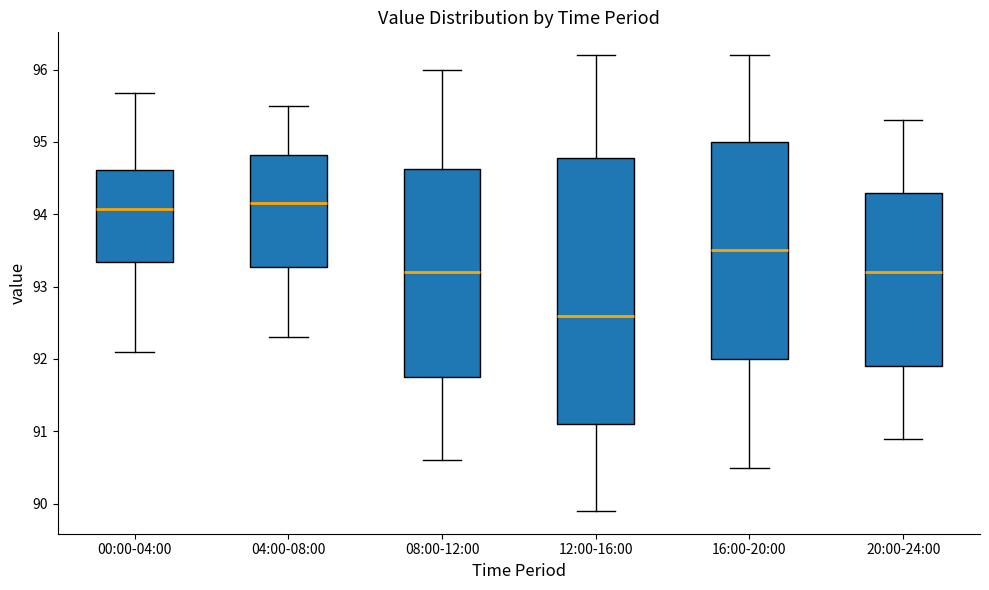

Reading left to right, read every box against the y-axis: the position of its median line, the range the box covers, and the ends of its whiskers. The values are not printed on the chart, so give them approximately, as read against the axis.

00:00-04:00: median 94.1, box 93.3 to 94.6, whiskers 92.1 to 95.7
04:00-08:00: median 94.2, box 93.3 to 94.8, whiskers 92.3 to 95.5
08:00-12:00: median 93.2, box 91.8 to 94.6, whiskers 90.6 to 96.0
12:00-16:00: median 92.6, box 91.1 to 94.8, whiskers 89.9 to 96.2
16:00-20:00: median 93.5, box 92.0 to 95.0, whiskers 90.5 to 96.2
20:00-24:00: median 93.2, box 91.9 to 94.3, whiskers 90.9 to 95.3